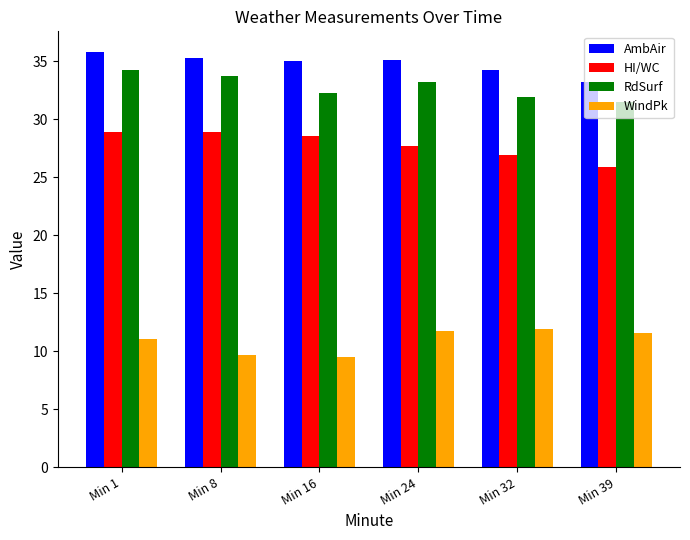

What is the difference between the maximum and minimum values in the RdSurf series?

2.8